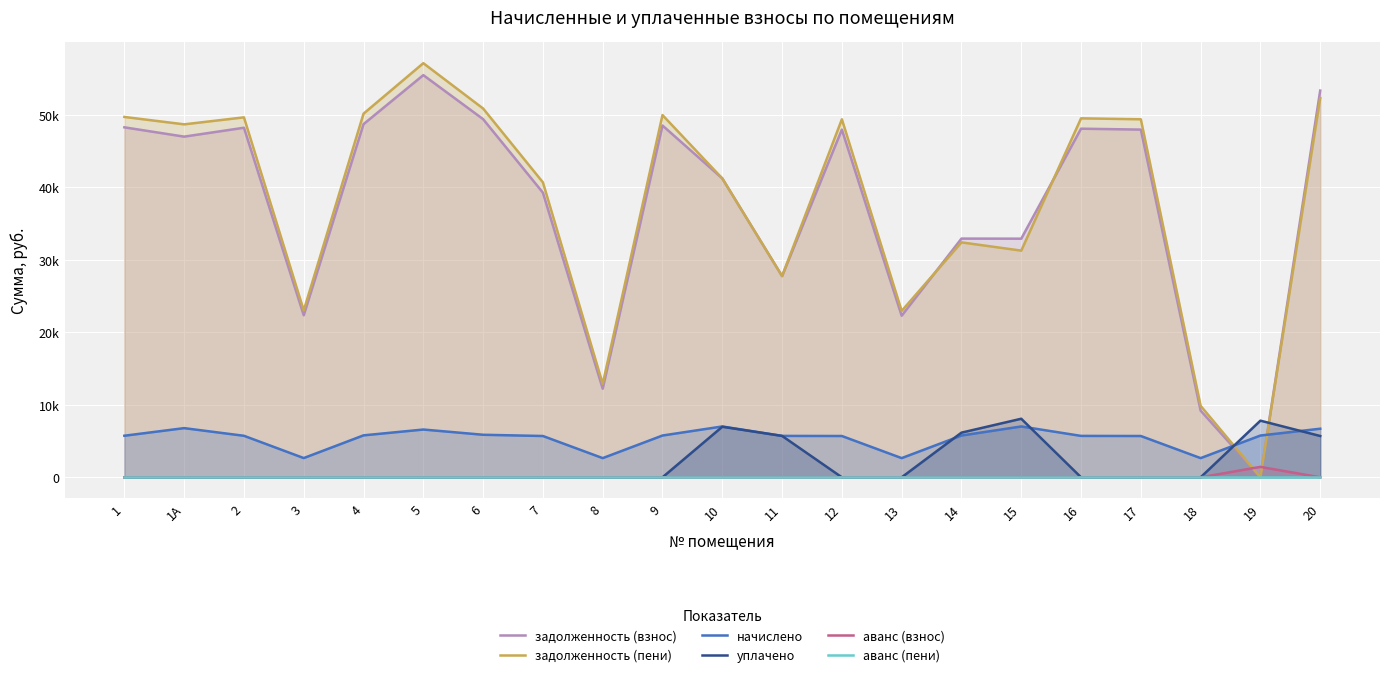

List the labels in order of аванс (взнос) value, largest first.

19, 1, 1А, 2, 3, 4, 5, 6, 7, 8, 9, 10, 11, 12, 13, 14, 15, 16, 17, 18, 20